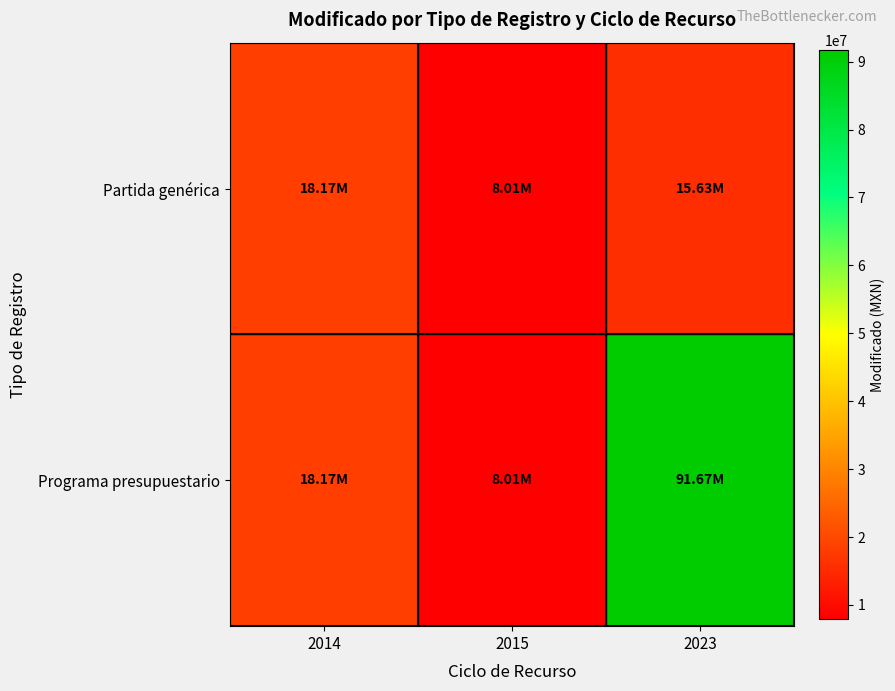

Rank the series at 2015 from lowest to highest value.

Partida genérica, Programa presupuestario